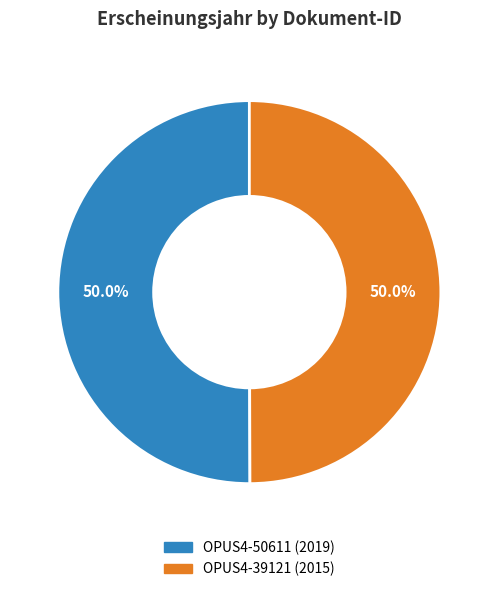

True or false: OPUS4-39121 accounts for 35% of the total.

False